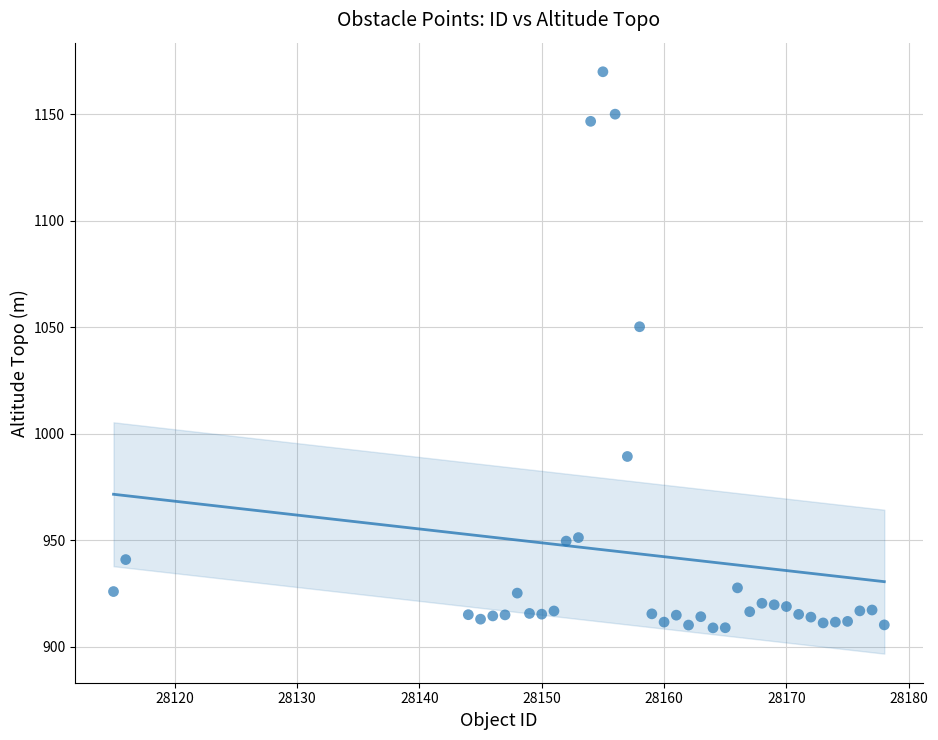

What Y value in the scatter plot is closest to 1039?

1050.3